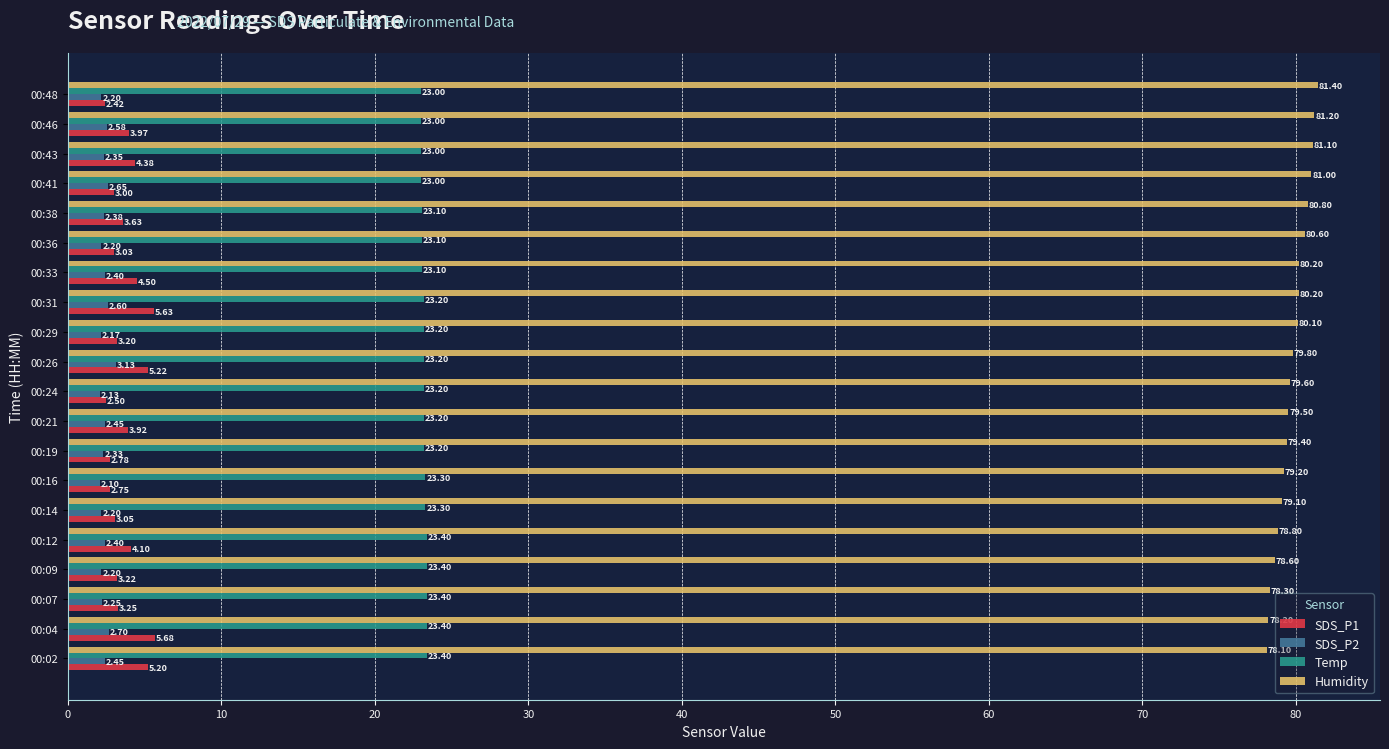

Which series has the largest range (max minus min)?

Humidity